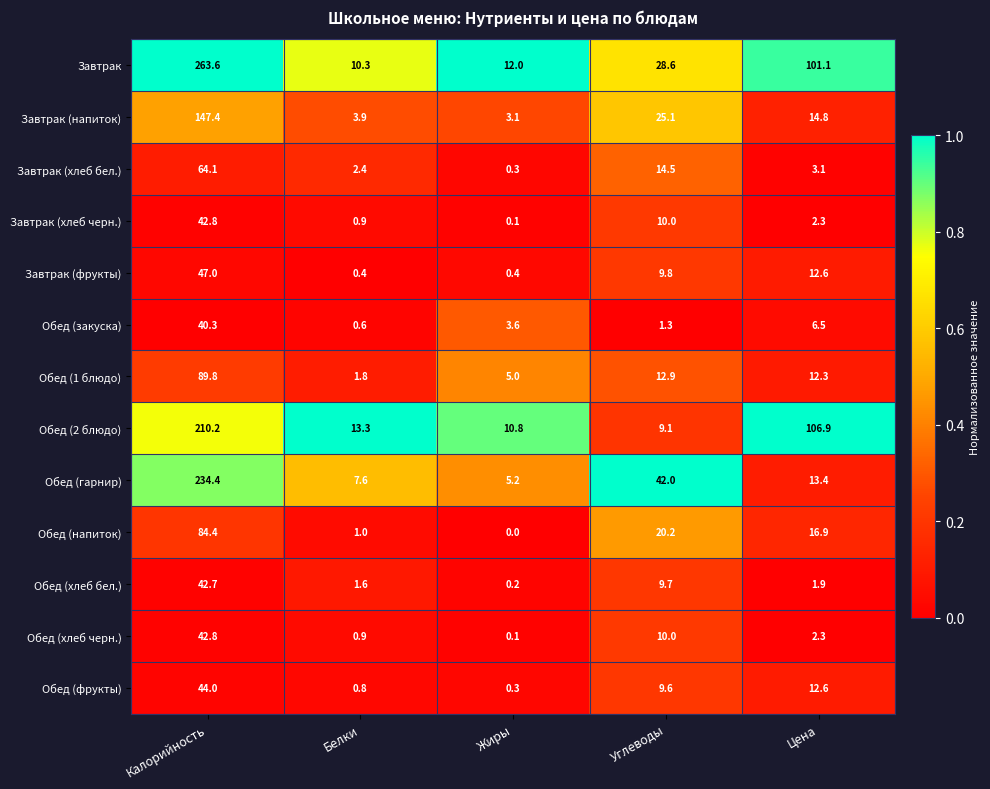

What is the difference between the Завтрак (напиток) values at Жиры and Калорийность?

144.3